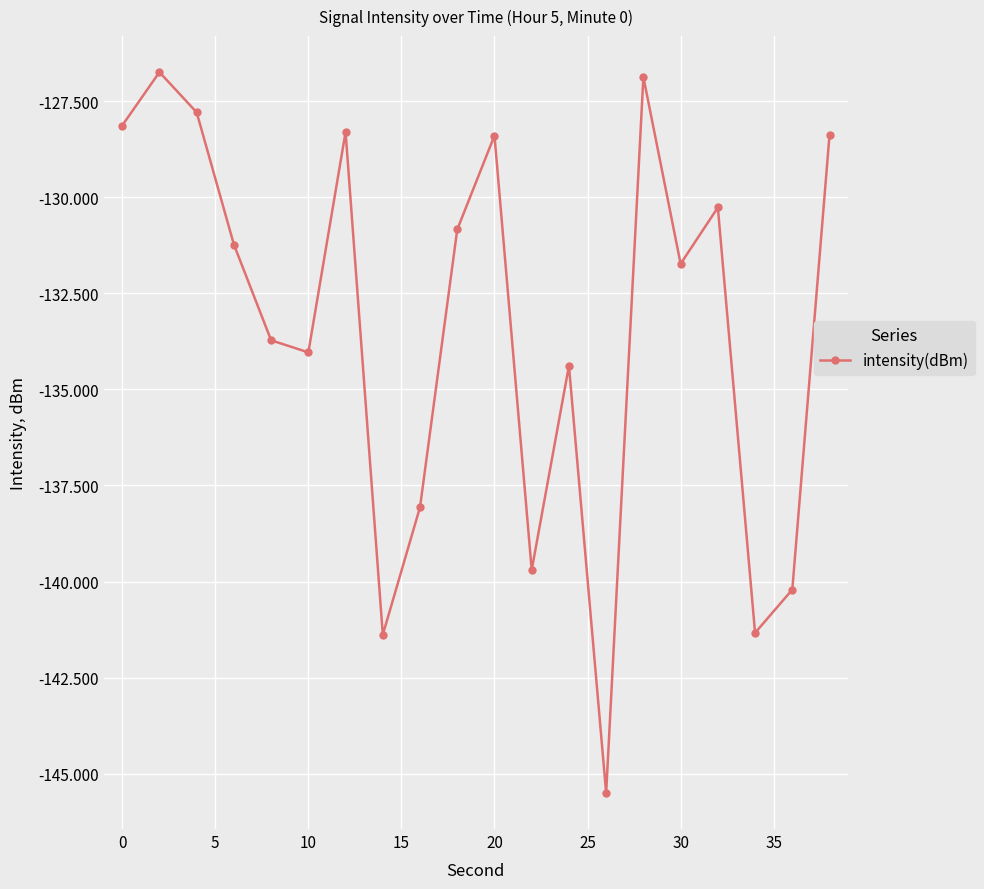

What is the value of the 20th point from the left?

-128.4